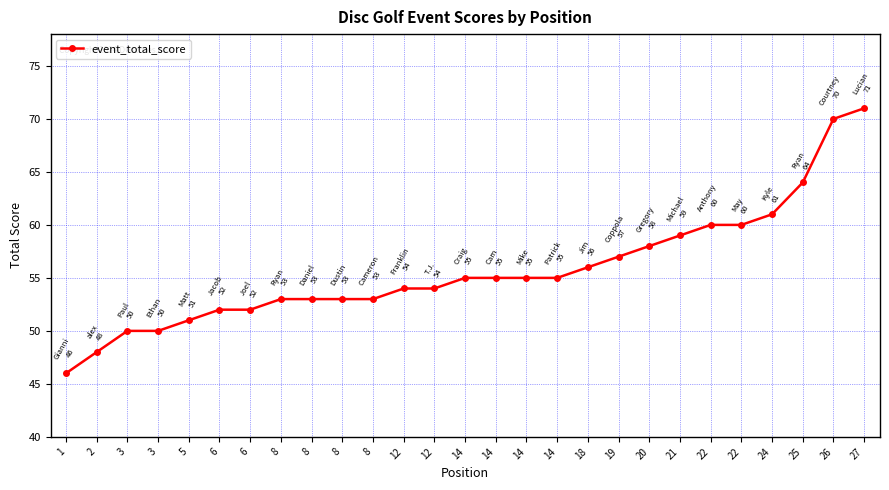

What is the difference between the maximum and minimum values?

25